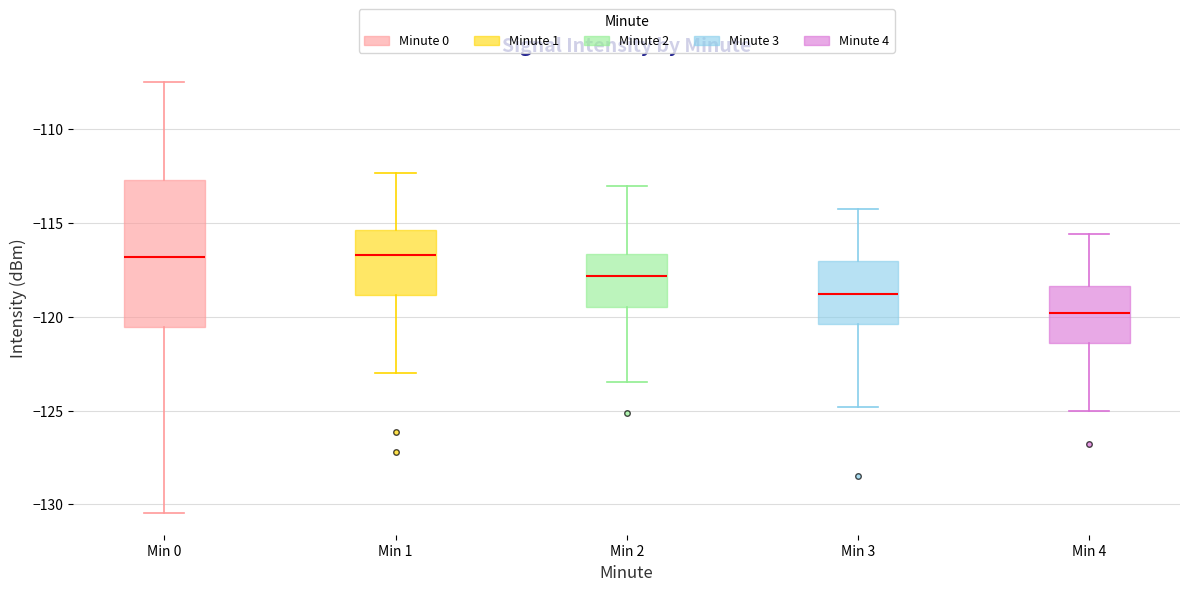

Reading left to right, transcribe this box plot: for each box, give where its median line is, the range the box spans, and where its two whiskers end, as read against the y-axis. The values are not printed on the chart, so give them approximately, as read against the axis.

Min 0: median -117.0, box -120.5 to -112.5, whiskers -130.5 to -107.5
Min 1: median -116.5, box -119.0 to -115.5, whiskers -123.0 to -112.5
Min 2: median -118.0, box -119.5 to -116.5, whiskers -123.5 to -113.0
Min 3: median -119.0, box -120.5 to -117.0, whiskers -125.0 to -114.0
Min 4: median -120.0, box -121.5 to -118.5, whiskers -125.0 to -115.5